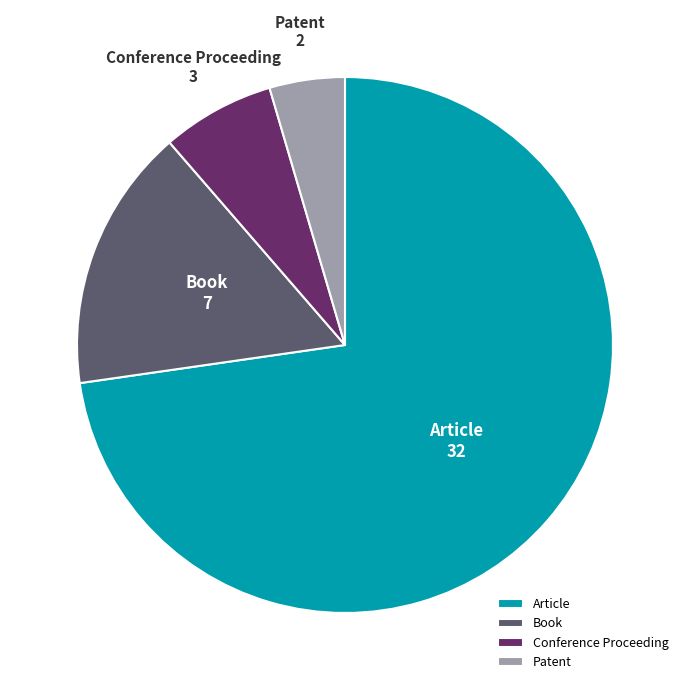

Count the number of slices in the pie.

4